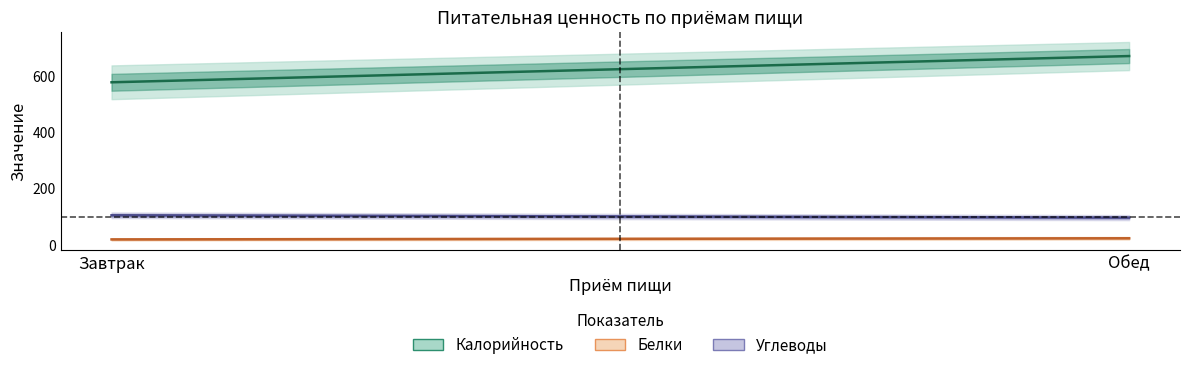

True or false: Белки has a value of 4.5 at Завтрак.

False